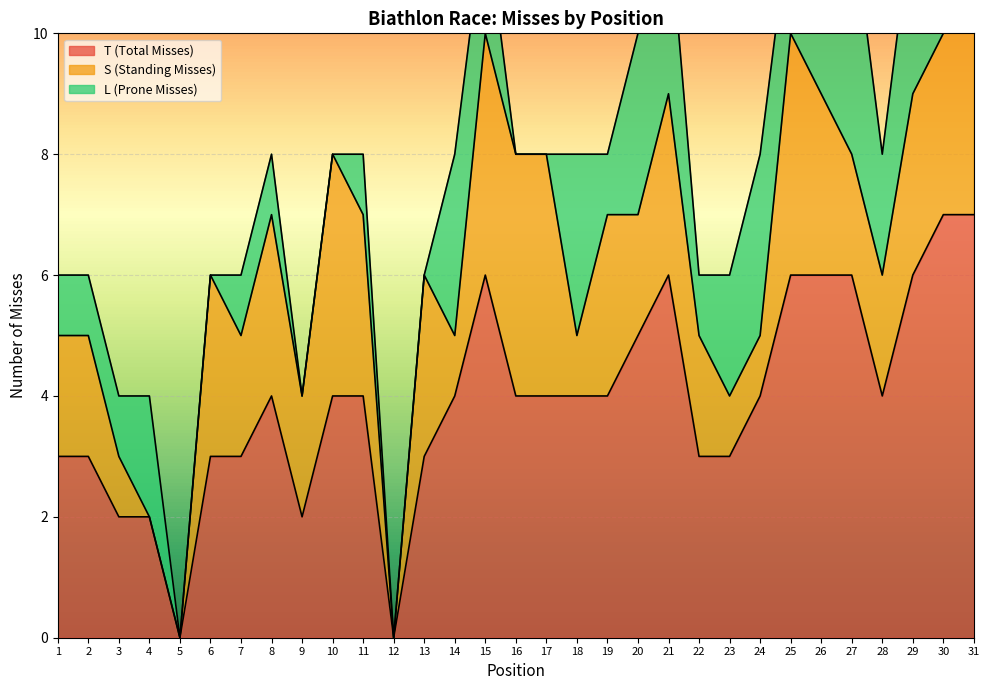

What is the value of the L (Prone Misses) point at the 28th from the left?

2